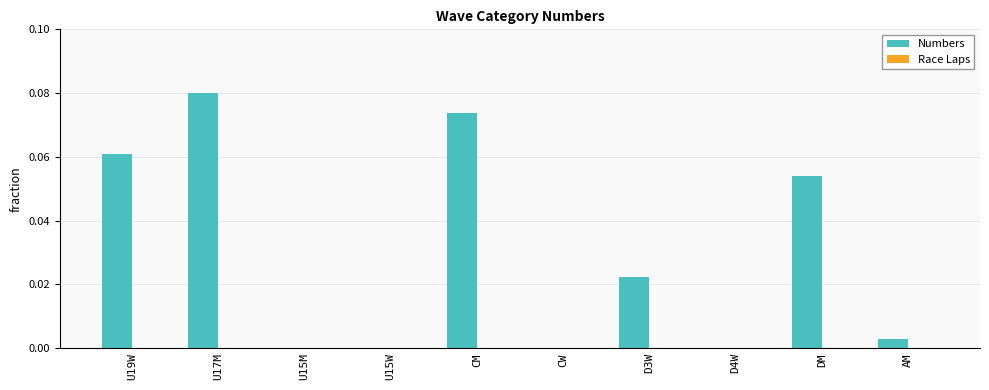

What is the sum of all Numbers values?

0.3